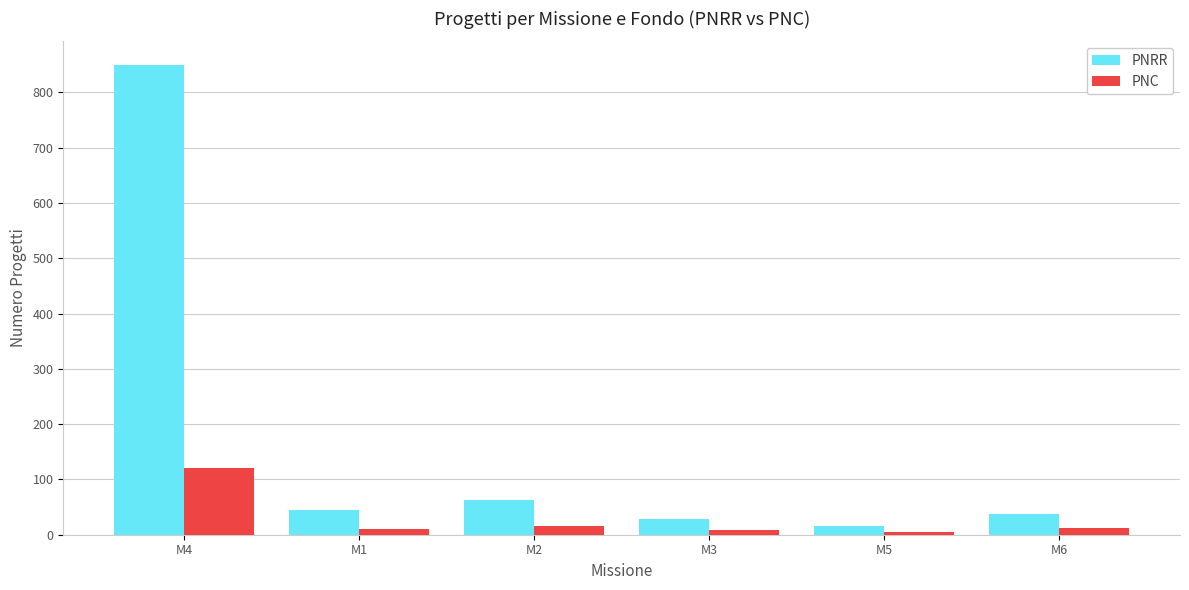

What is the difference between the maximum and minimum values in the PNC series?

115